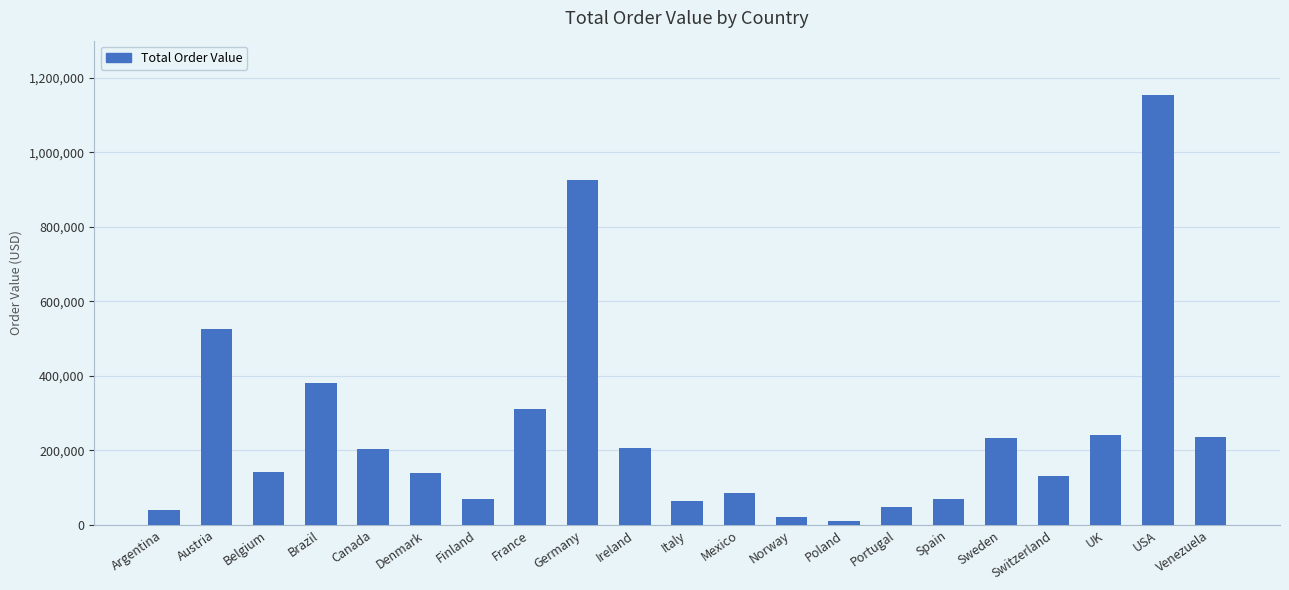

True or false: the data shows 381305.3 at Brazil.

True